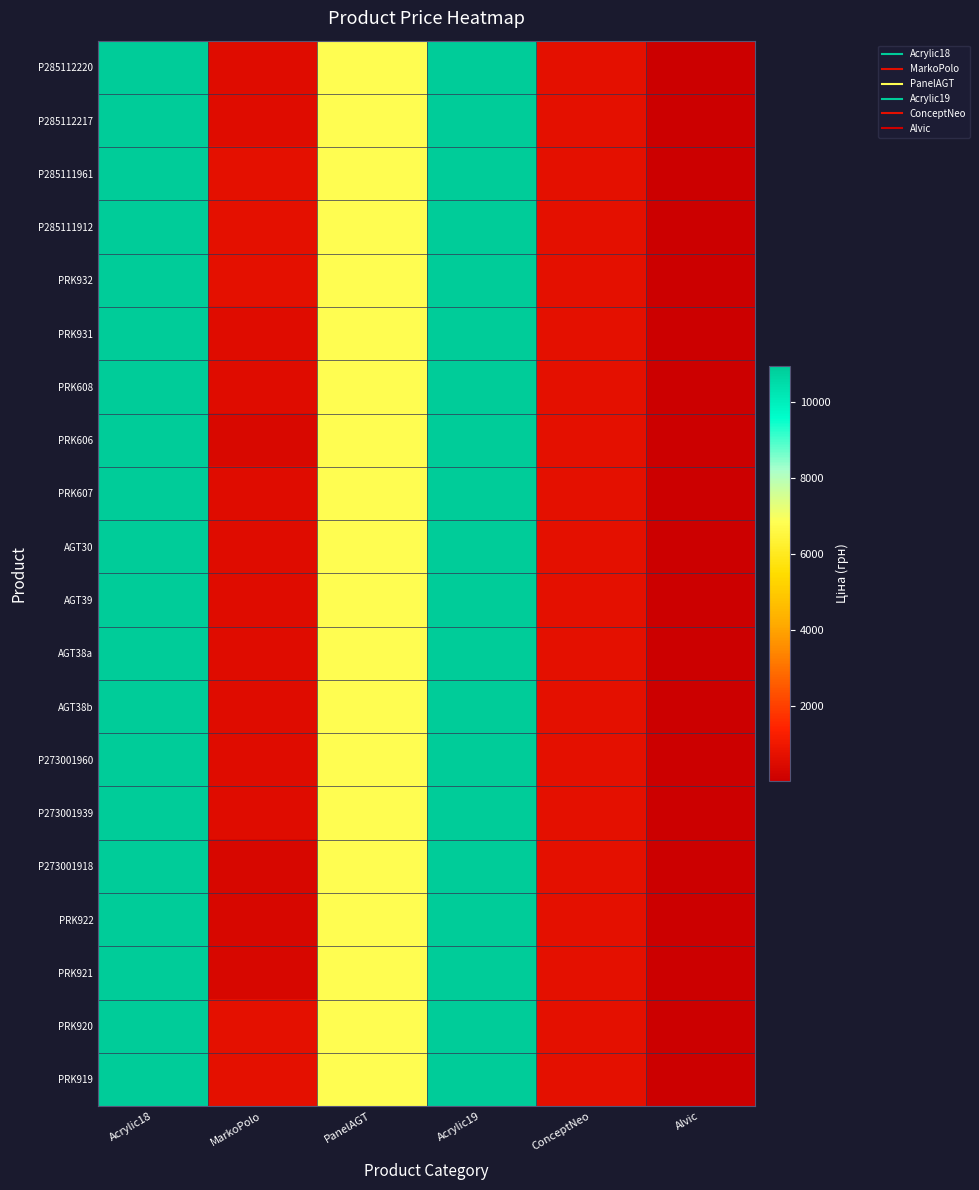

What is the smallest value displayed?

37.4